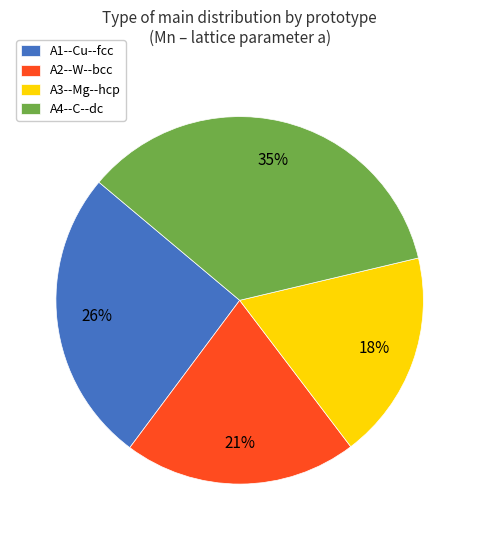

To the nearest percent, what percentage of the pie is A2--W--bcc?

21%